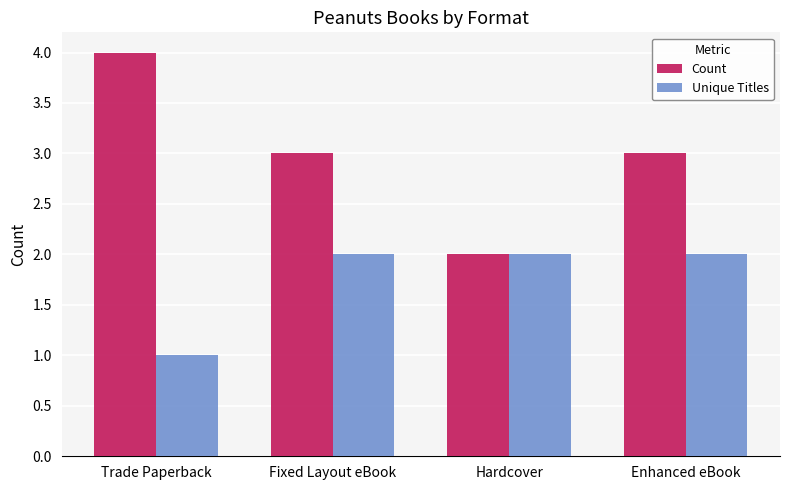

Reading left to right, transcribe all the data shown in this chart.

Count: 4	3	2	3
Unique Titles: 1	2	2	2